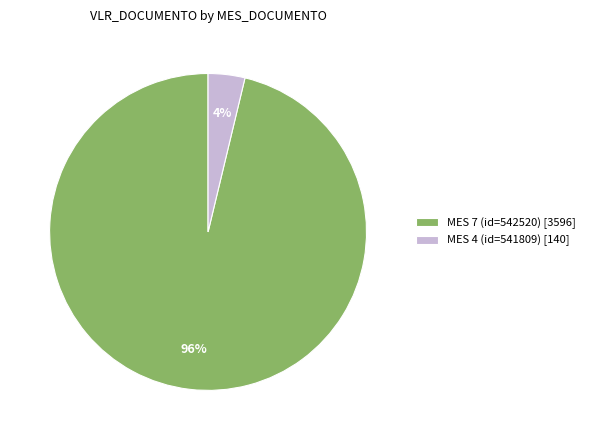

To the nearest percent, what is the combined percentage of MES 4 (id=541809) [140] and MES 7 (id=542520) [3596]?

100%